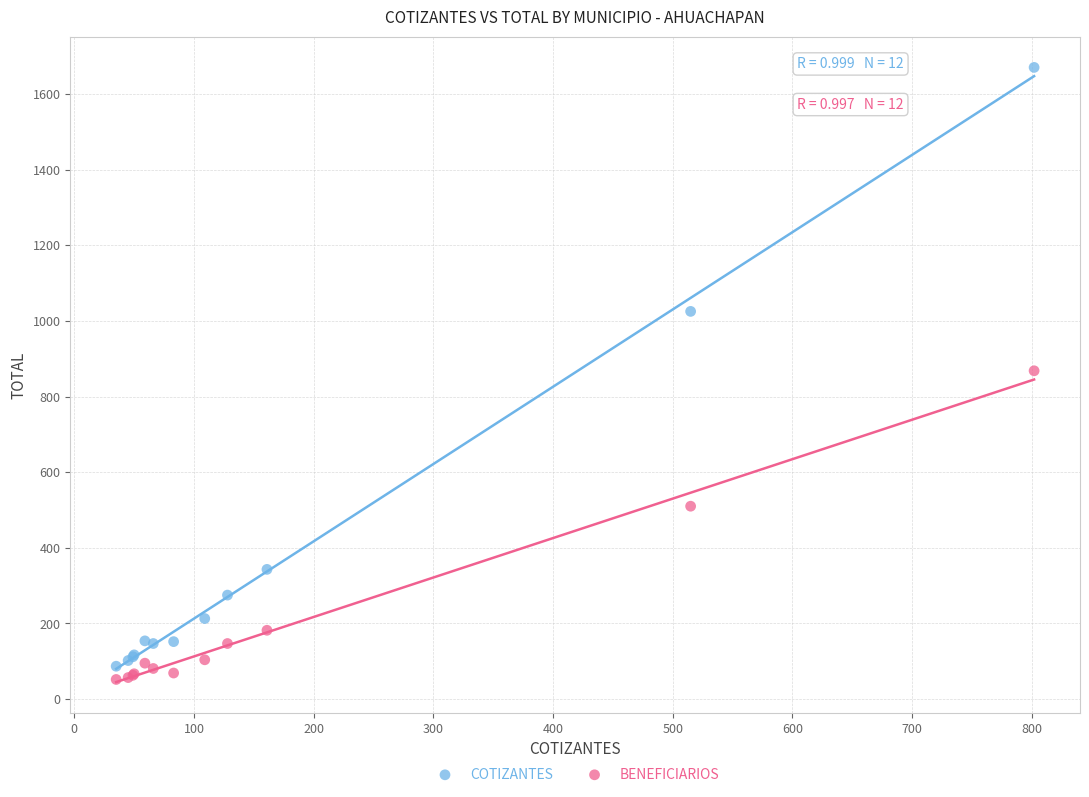

In the BENEFICIARIOS series, what Y value is closest to 460?

510